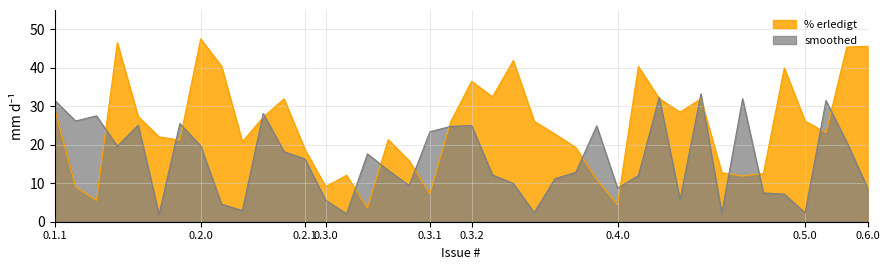

What is the maximum value shown in the chart?

47.5